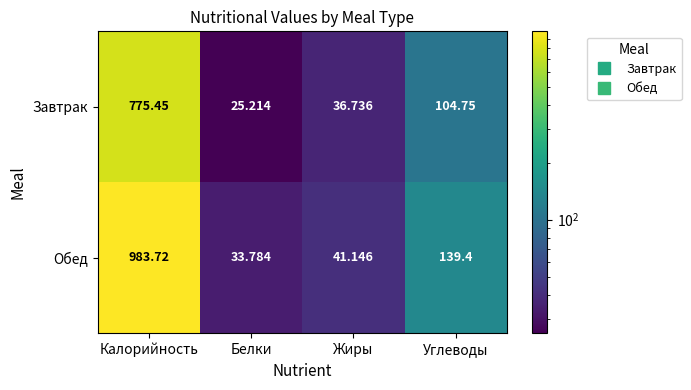

Which series has the largest range (max minus min)?

Обед